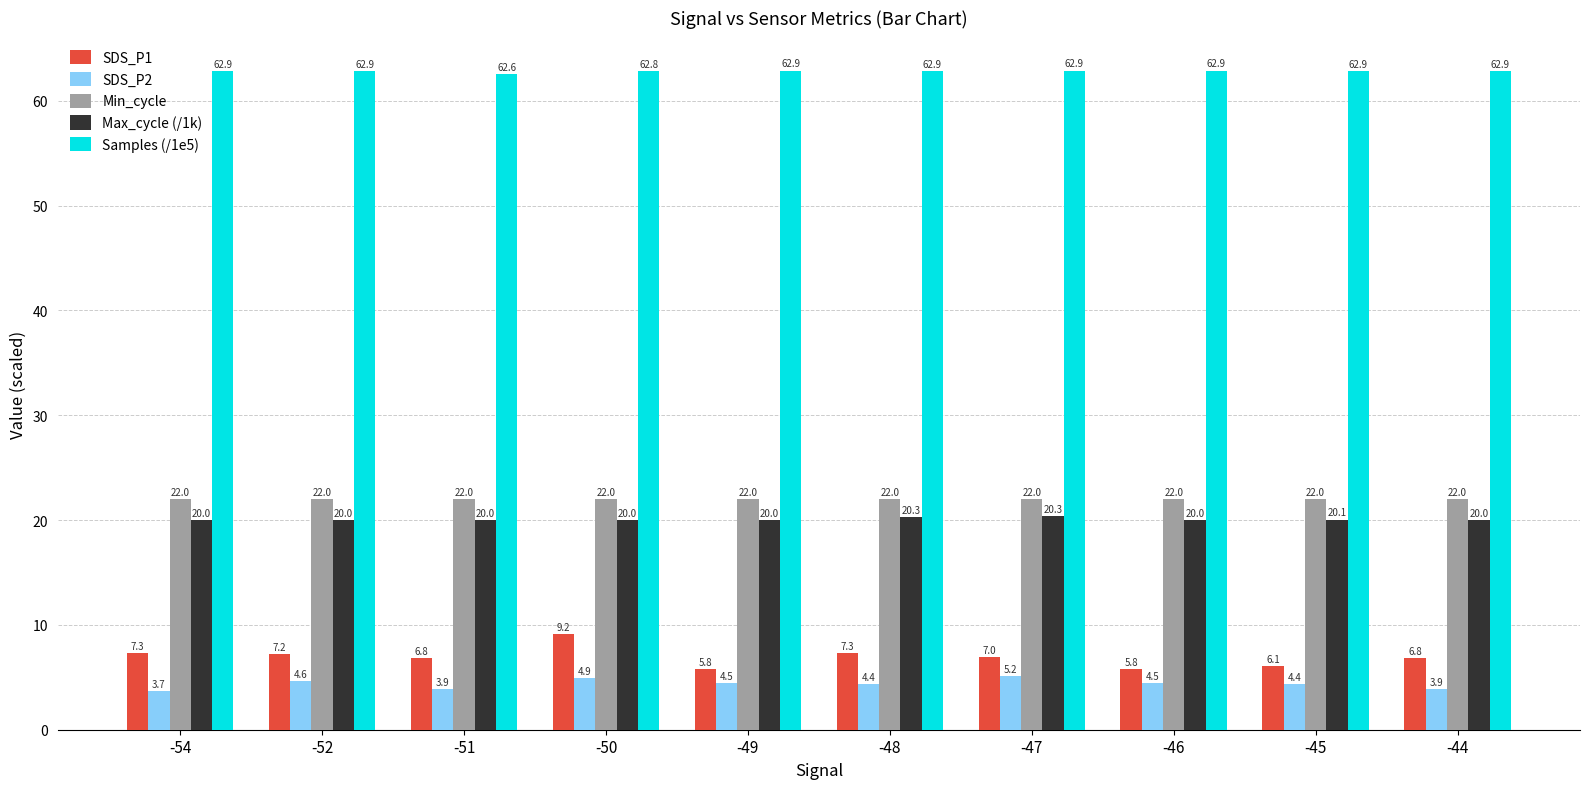

Does the chart contain stacked bars?

No